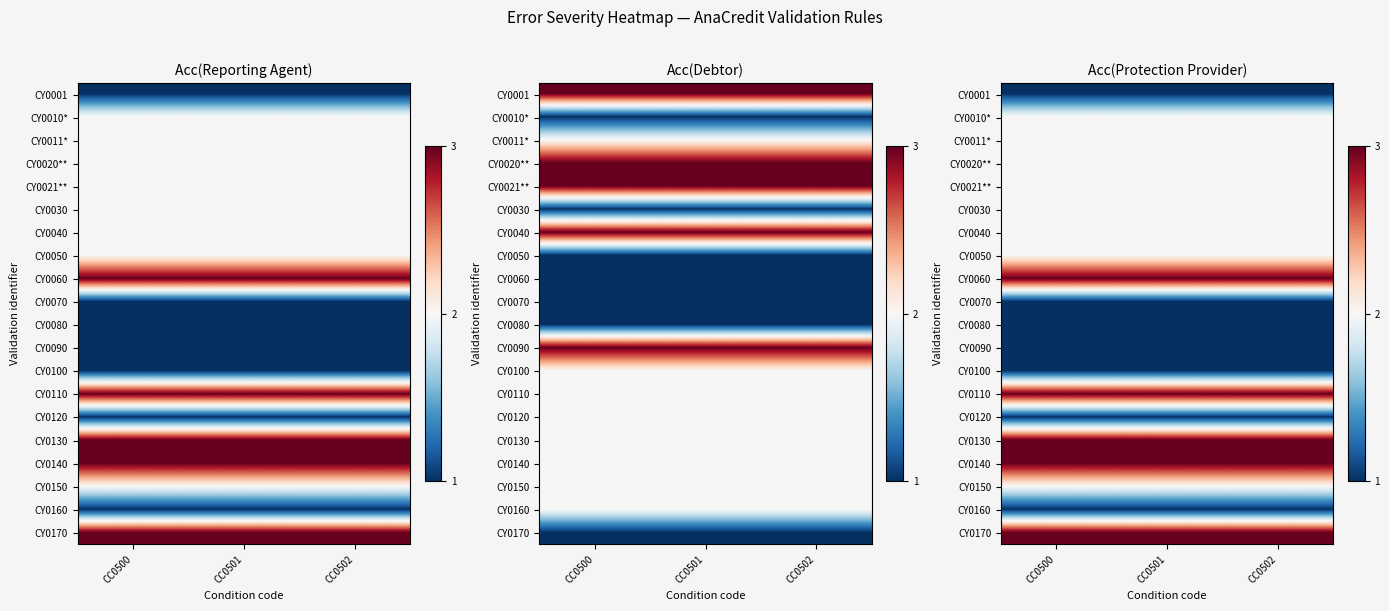

What is the spread (max minus min) of values at CC0502?

2